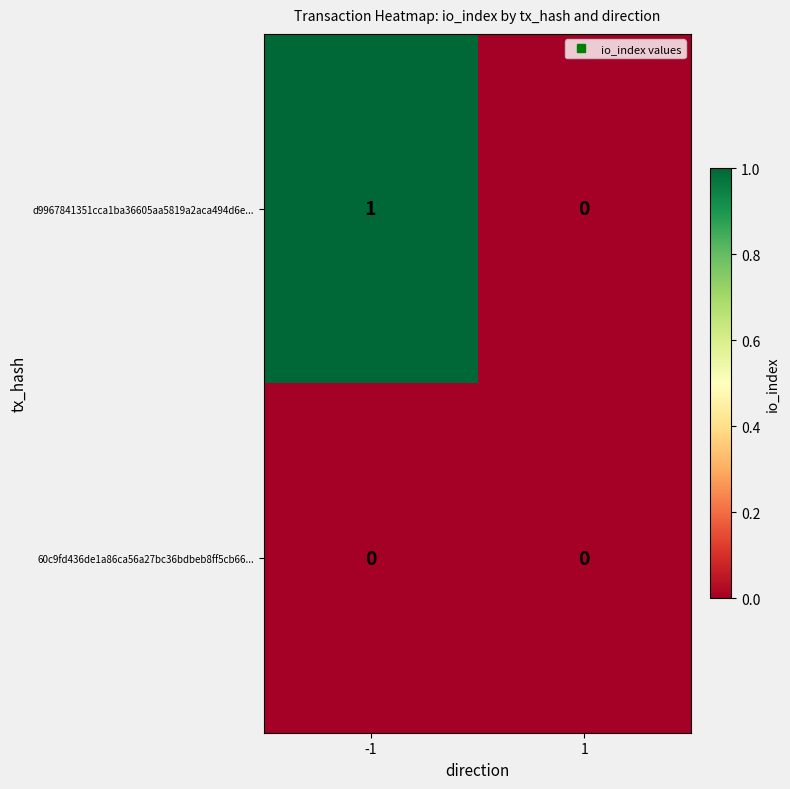

Rank the series by their maximum value, from highest to lowest.

d9967841351cca1ba36605aa5819a2aca494d6e..., 60c9fd436de1a86ca56a27bc36bdbeb8ff5cb66...